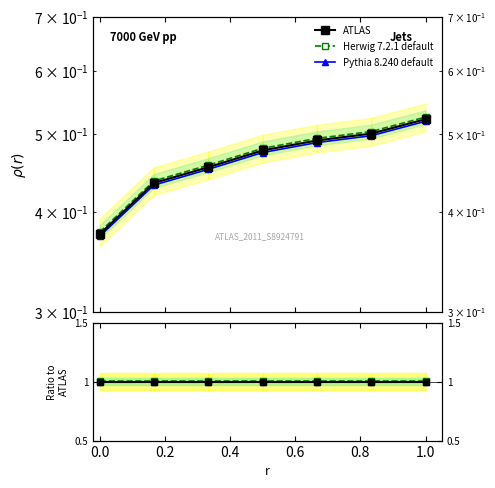

Reading left to right, transcribe all the data shown in this chart.

ATLAS: 1.0	1.0	1.0	1.0	1.0	1.0	1.0
Herwig 7.2.1 default: 1.0	1.0	1.0	1.0	1.0	1.0	1.0
Pythia 8.240 default: 1.0	1.0	1.0	1.0	1.0	1.0	1.0